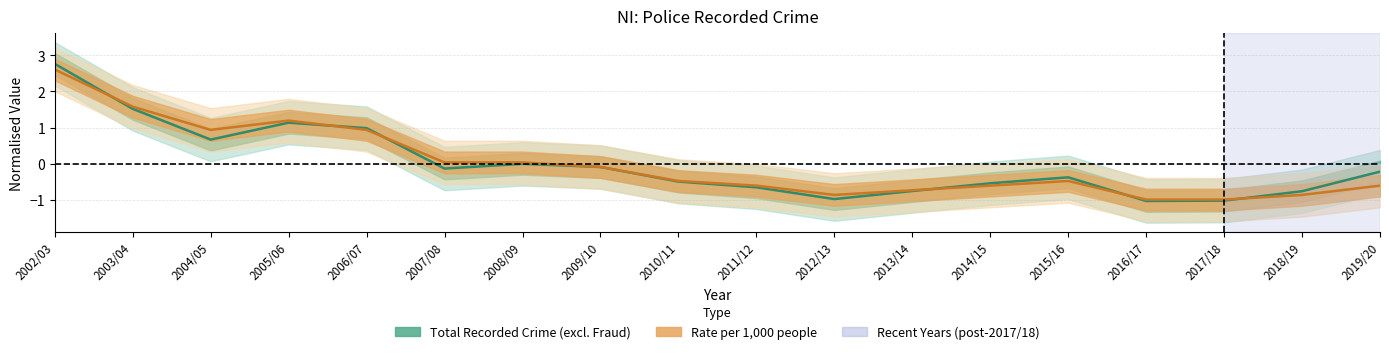

Does the chart display data point markers on the line(s)?

No